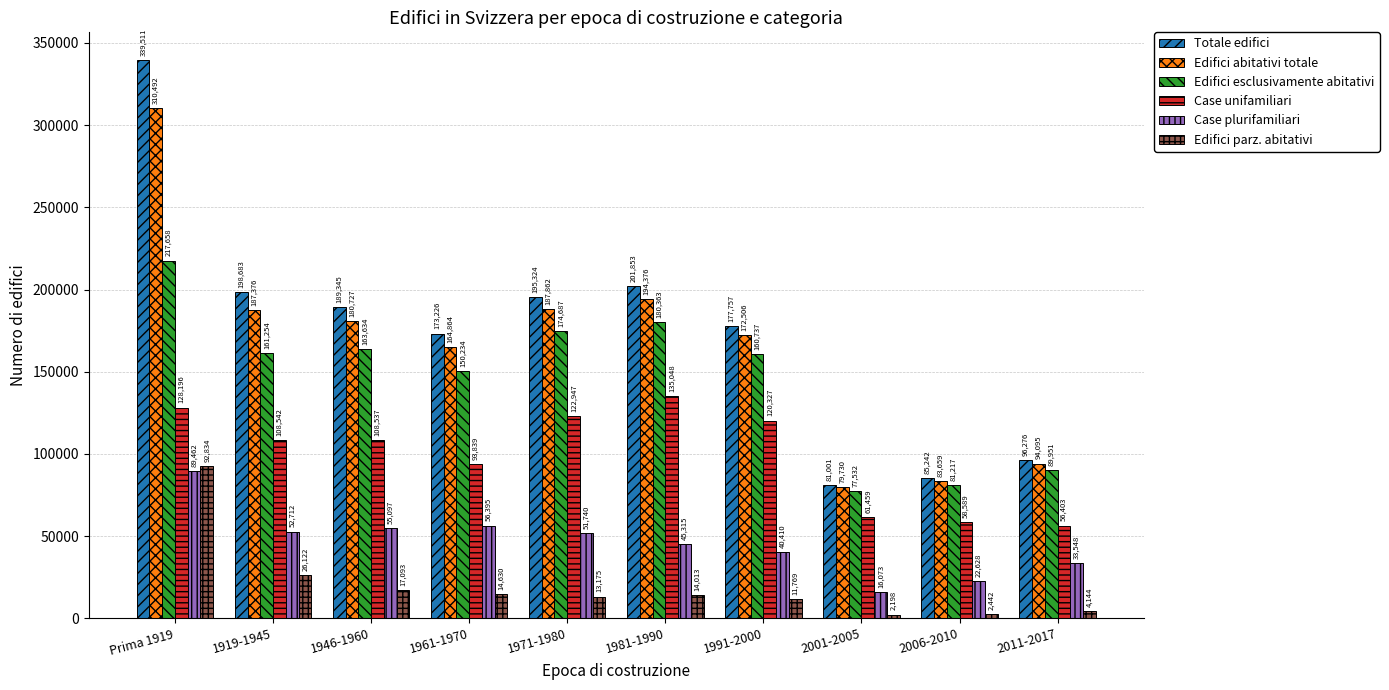

What is the value of the Case unifamiliari bar at the 3rd from the left?

108537